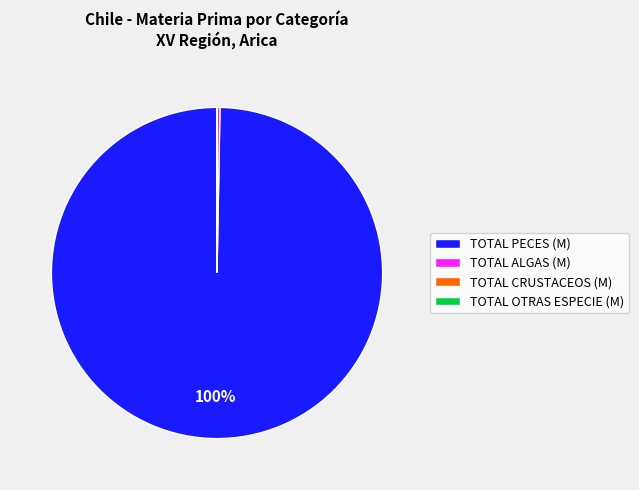

To the nearest percent, what portion does TOTAL PECES (M) represent?

100%